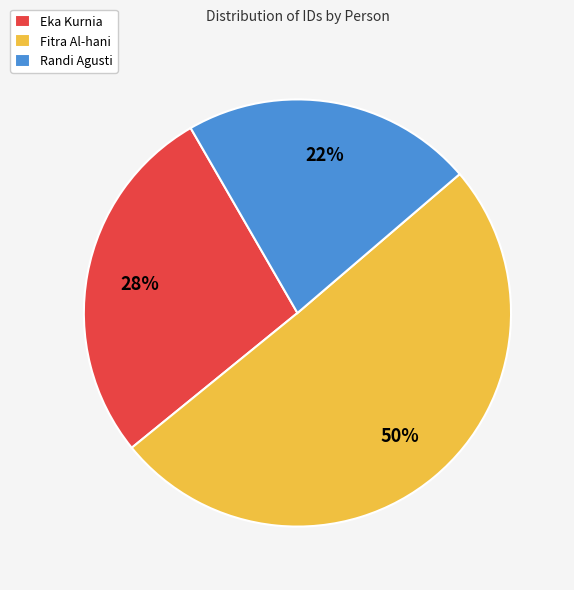

Which slice is the smallest?

Randi Agusti